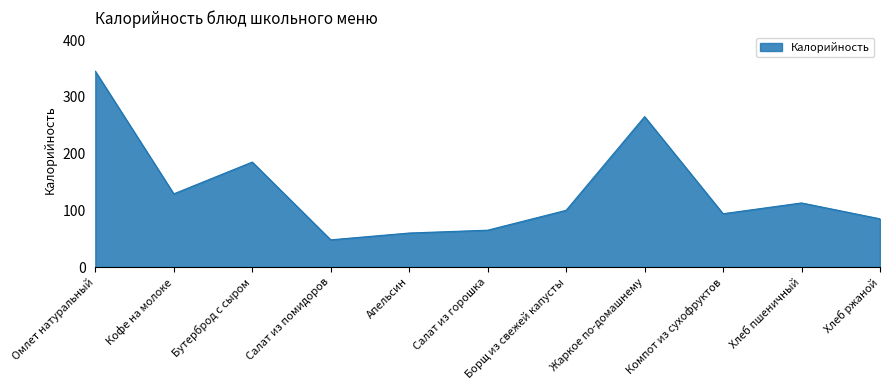

What is the difference between the maximum and minimum values?

297